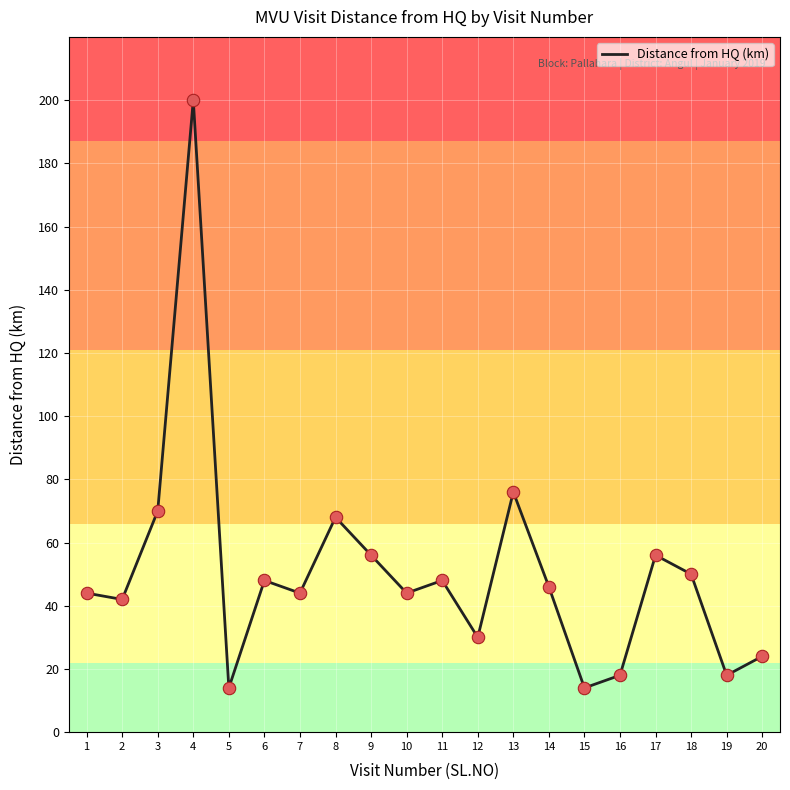

Between 14 and 15, which is larger?

14